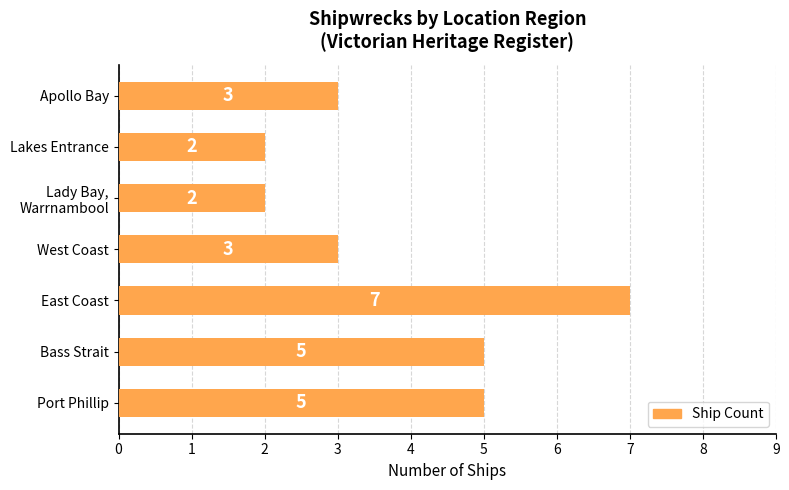

The chart shows a value of 4 at East Coast. True or false?

False